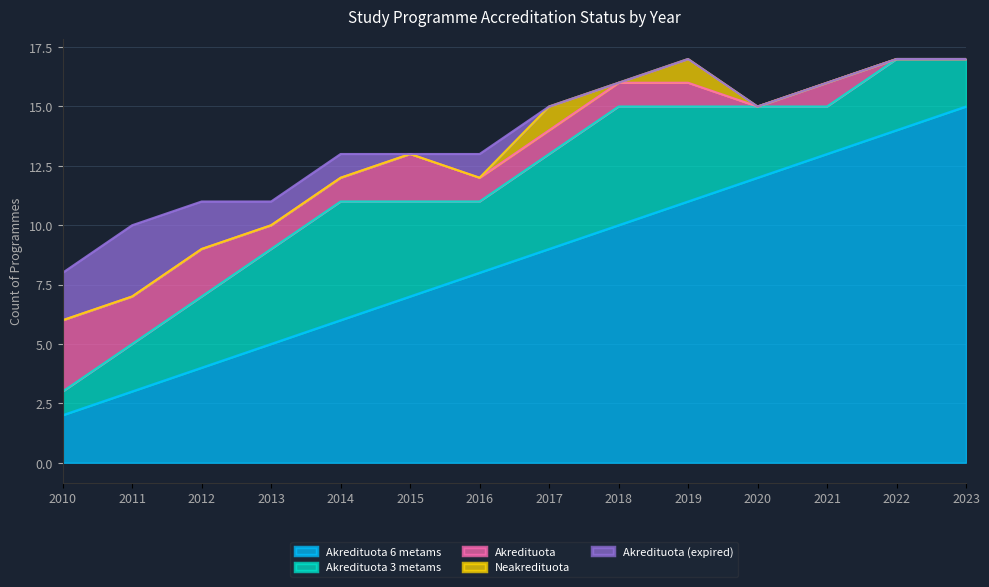

What is the difference between the maximum and minimum values in the Akredituota (expired) series?

3